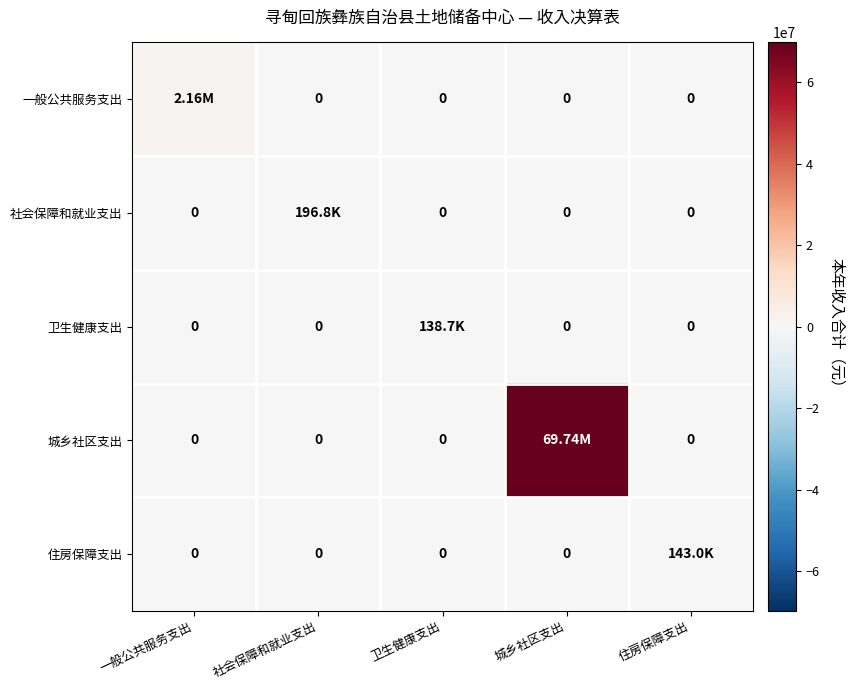

What is the spread (max minus min) of values at 社会保障和就业支出?

196819.7